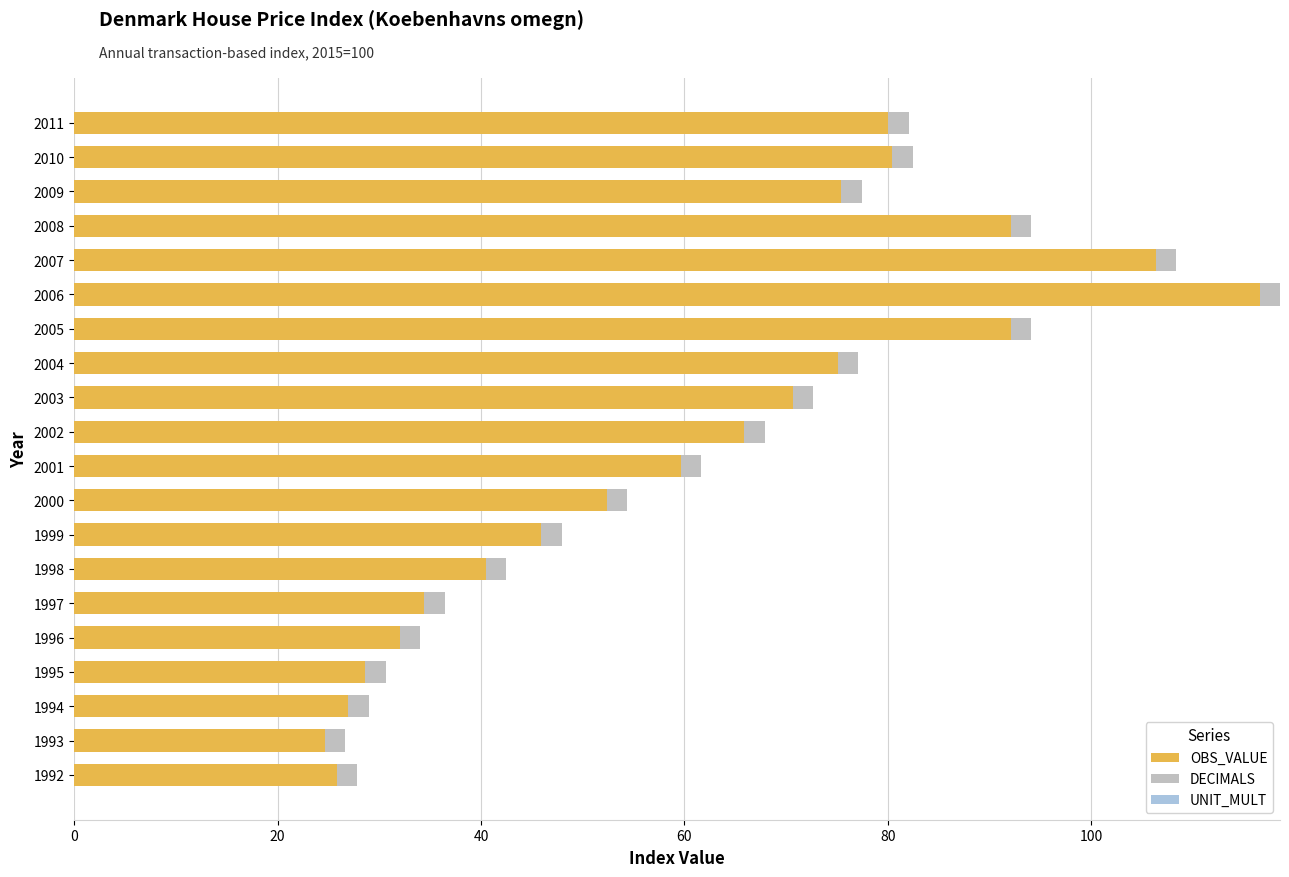

At which label does OBS_VALUE reach its peak?

2006